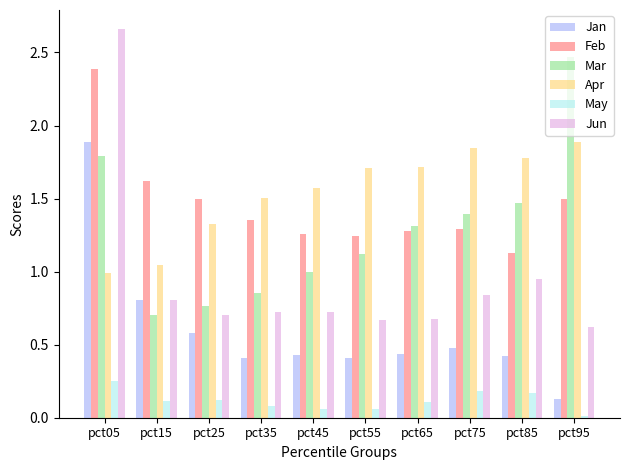

Is the value of Mar at pct85 greater than the value of Apr at pct25?

Yes